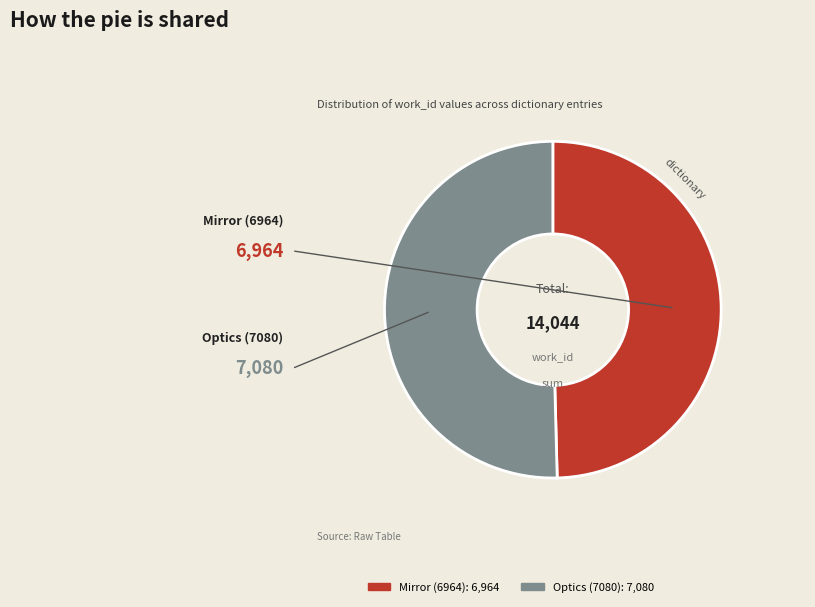

Between Mirror (6964) and Optics (7080), which is larger?

Optics (7080)